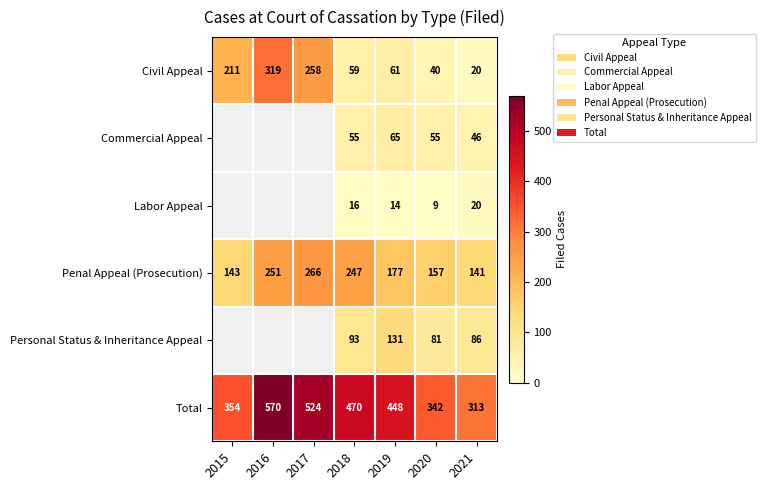

Between 2019 and 2020, which series saw the biggest shift?

Total